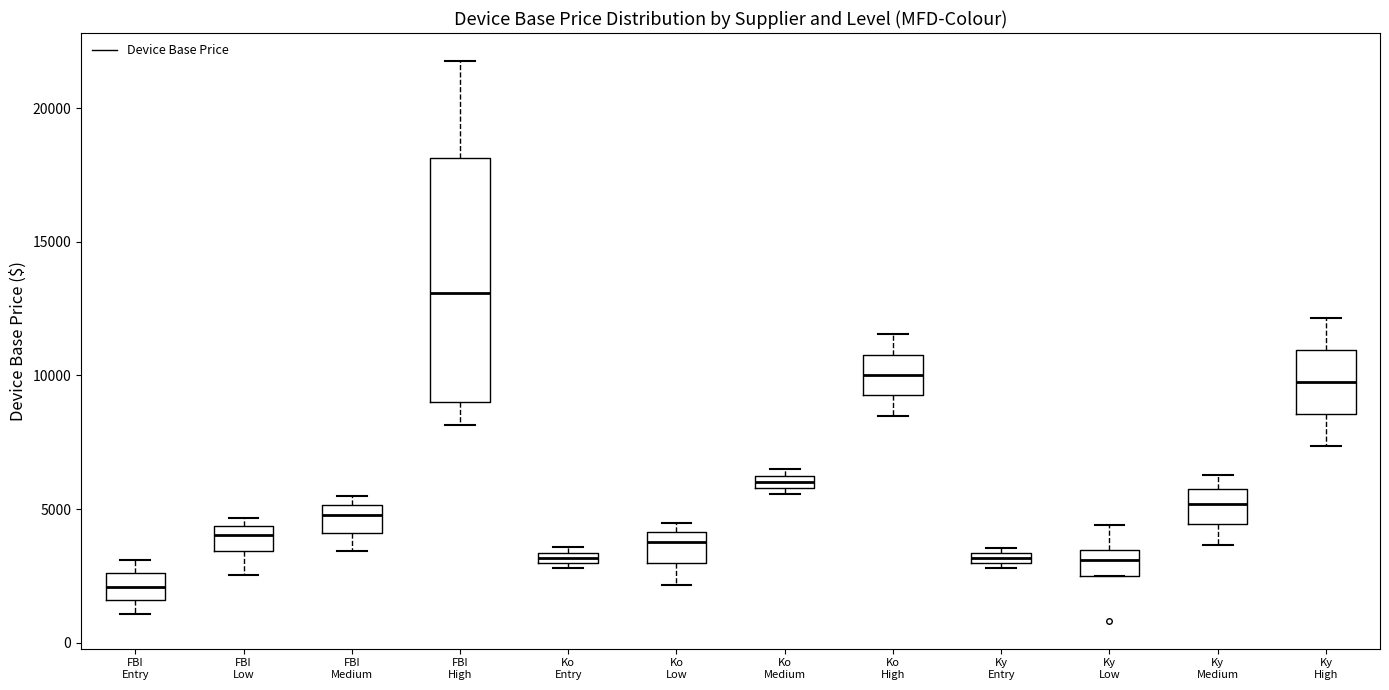

Which box is the tallest, from its lower edge to its upper edge?

FBI High